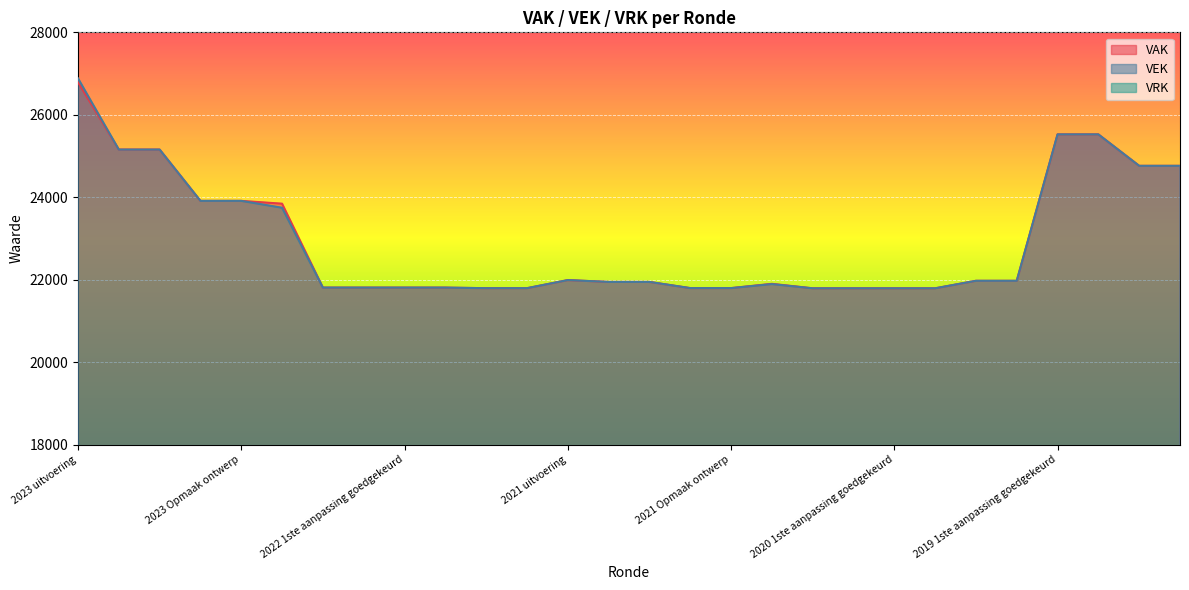

Is it true that VEK equals 33785 at 2021 1ste aanpassing ontwerp?

False